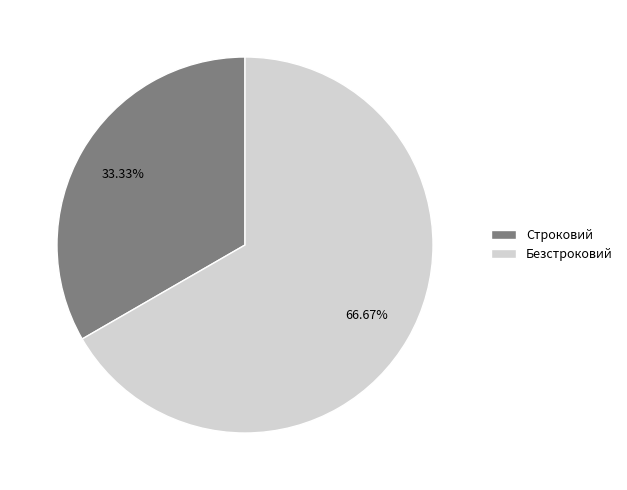

Is it true that Строковий is 23% of the pie?

False